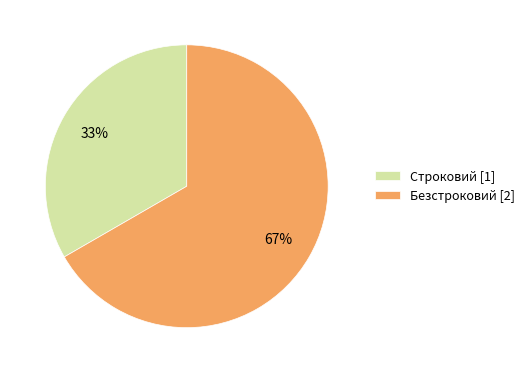

What is the smallest slice in the pie chart?

Строковий